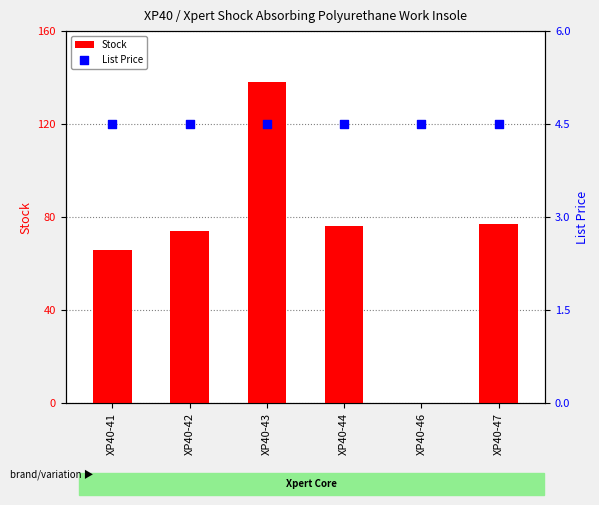

What is the total value across all series at XP40-42?

78.5